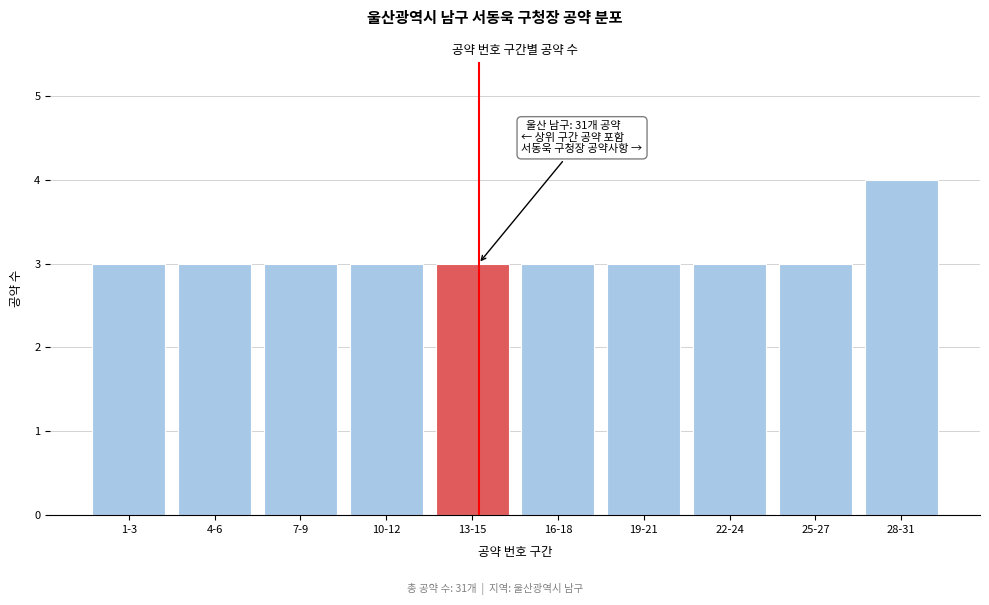

Reading left to right, list all the values displayed in this chart.

1-3=3	4-6=3	7-9=3	10-12=3	13-15=3	16-18=3	19-21=3	22-24=3	25-27=3	28-31=4